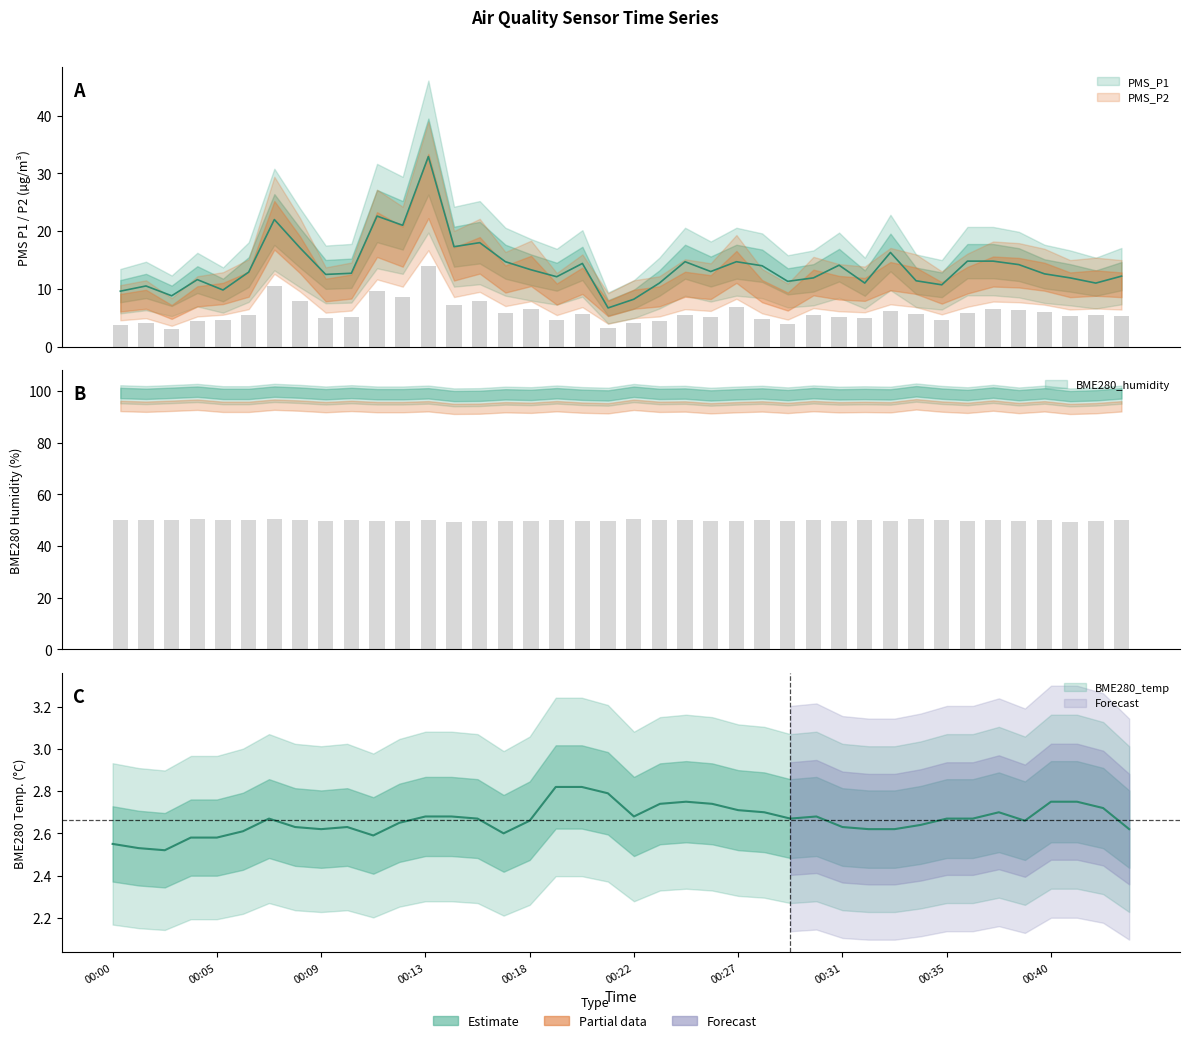

Rank the series at 00:43 from lowest to highest value.

BME280_temperature, PMS_P2, PMS_P1